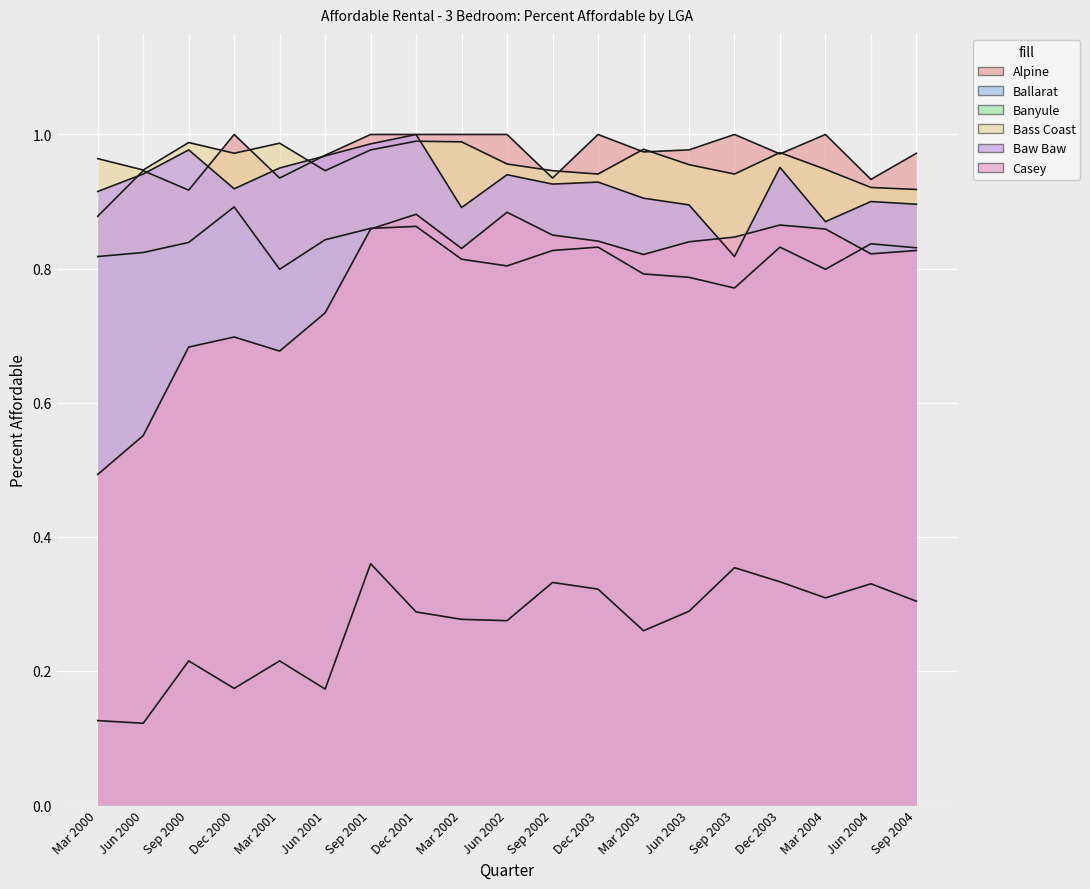

At how many categories does at least one series exceed 0?

19